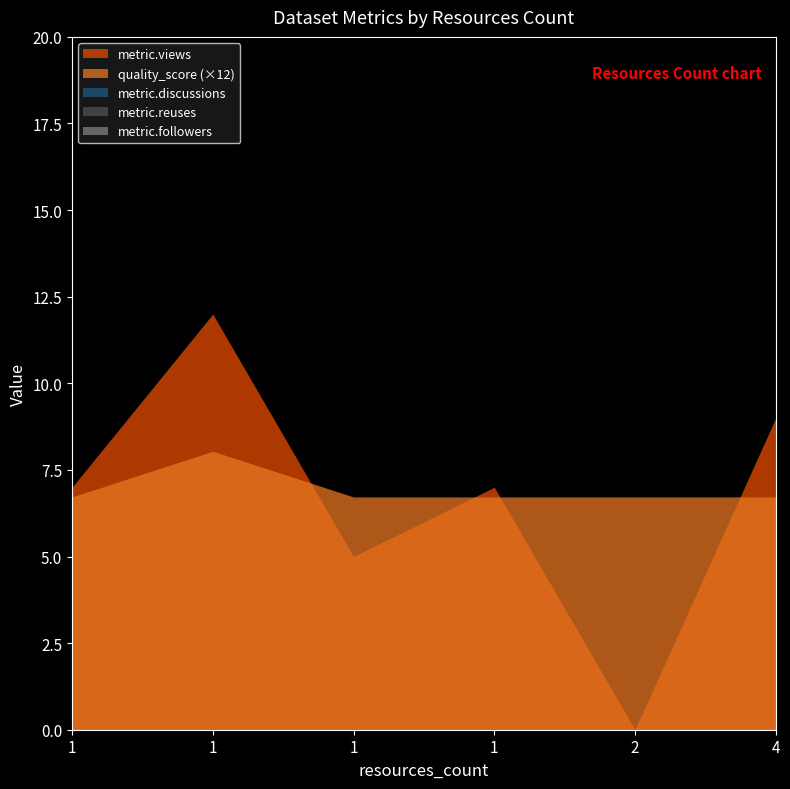

Is the value of metric.followers at 1 greater than the value of quality_score at 1?

No